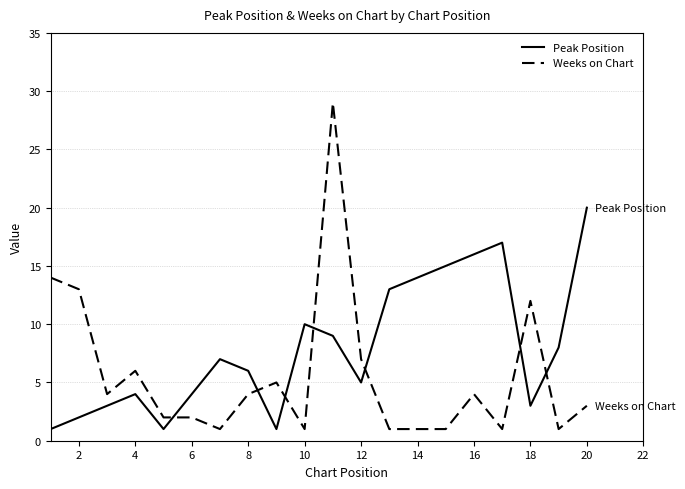

Does the chart have visible grid lines?

Yes